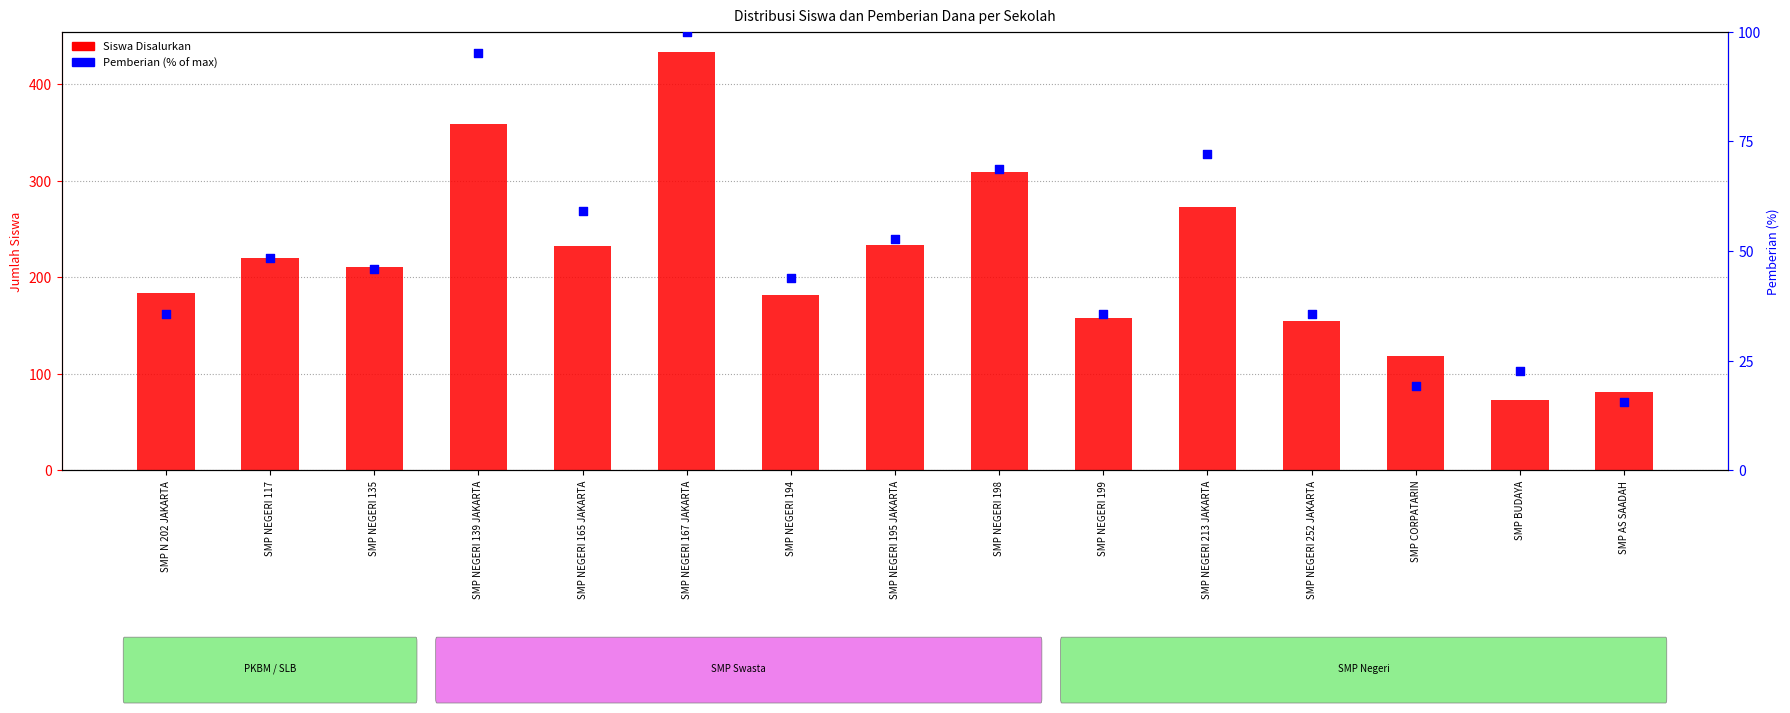

What is the total value across all series at SMP NEGERI 199?

193.5